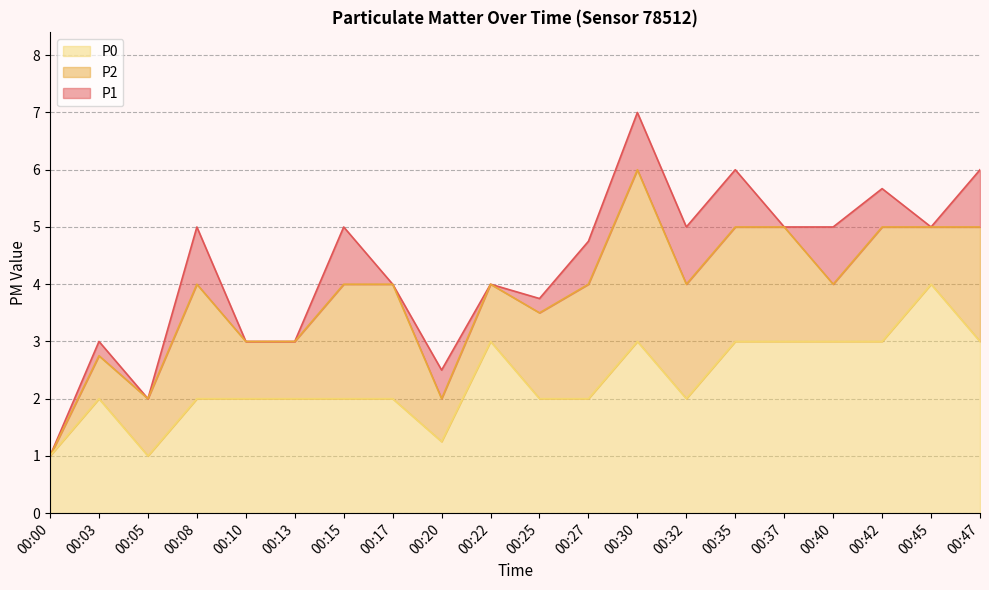

What is the total value across all series at 00:30?

7.0